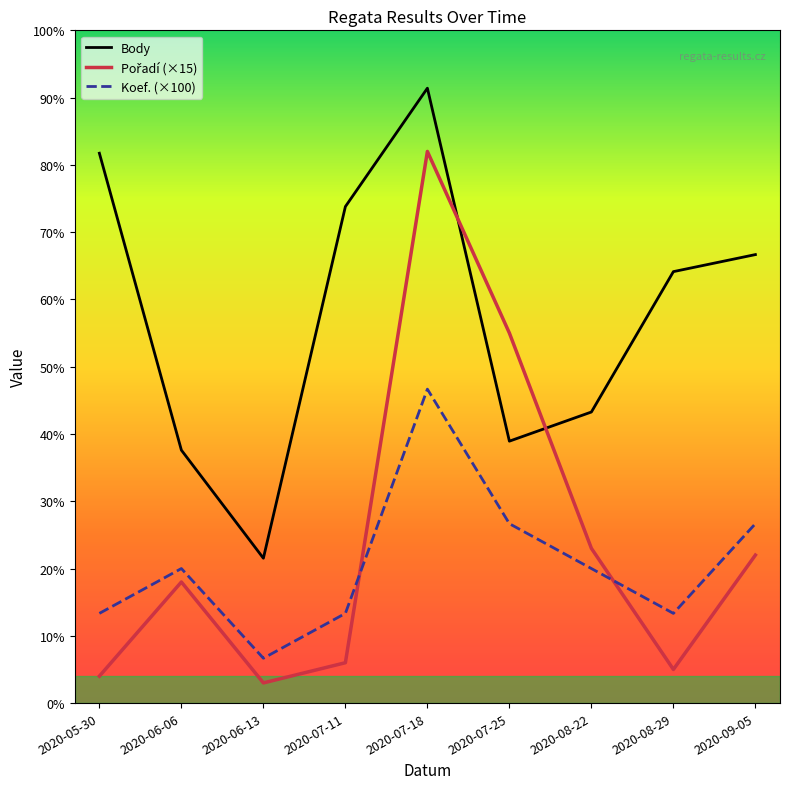

Is this an area chart (filled region under the line)?

No